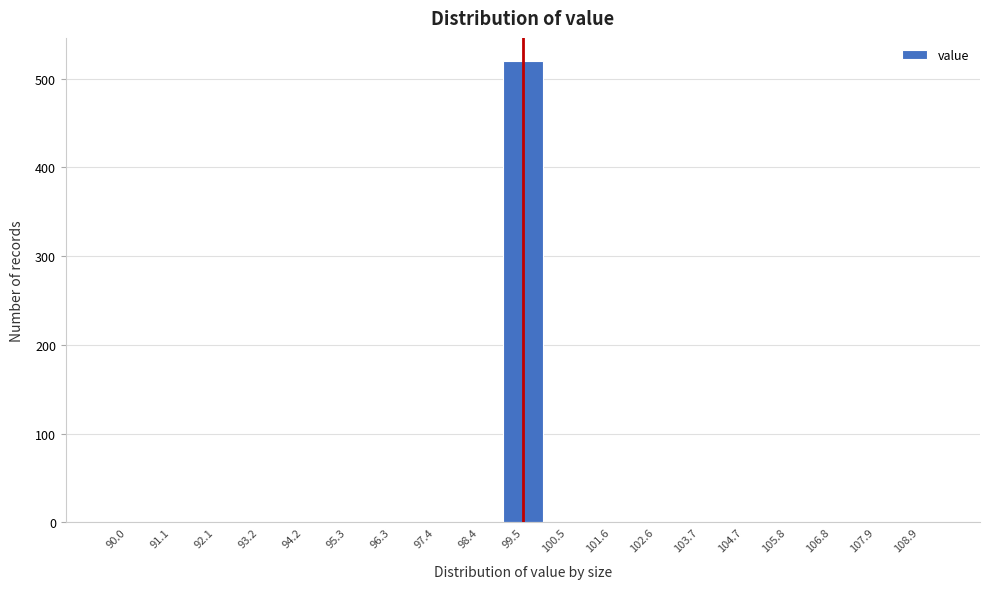

Reading left to right, what are all the values shown in this chart?

90.0=0	91.1=0	92.1=0	93.2=0	94.2=0	95.3=0	96.3=0	97.4=0	98.4=0	99.5=520	100.5=0	101.6=0	102.6=0	103.7=0	104.7=0	105.8=0	106.8=0	107.9=0	108.9=0